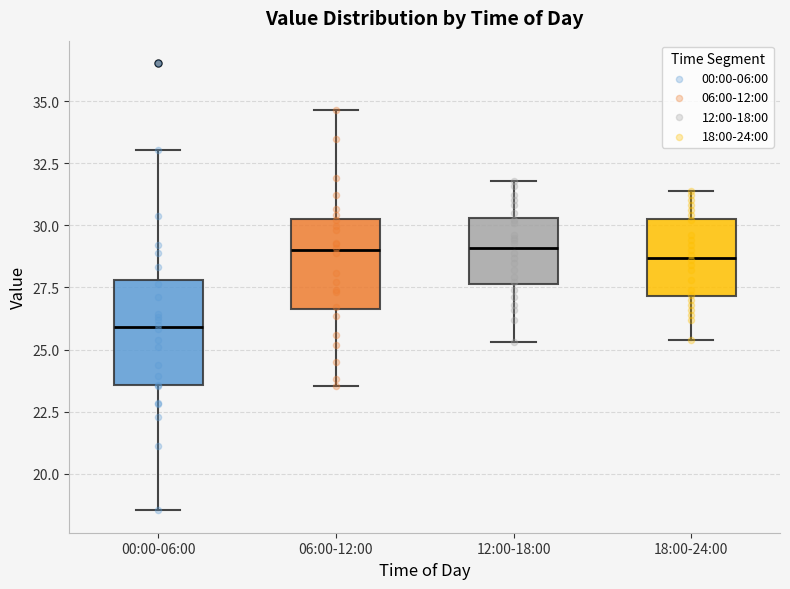

Comparing the boxes themselves (not the whiskers), which one is the tallest?

00:00-06:00